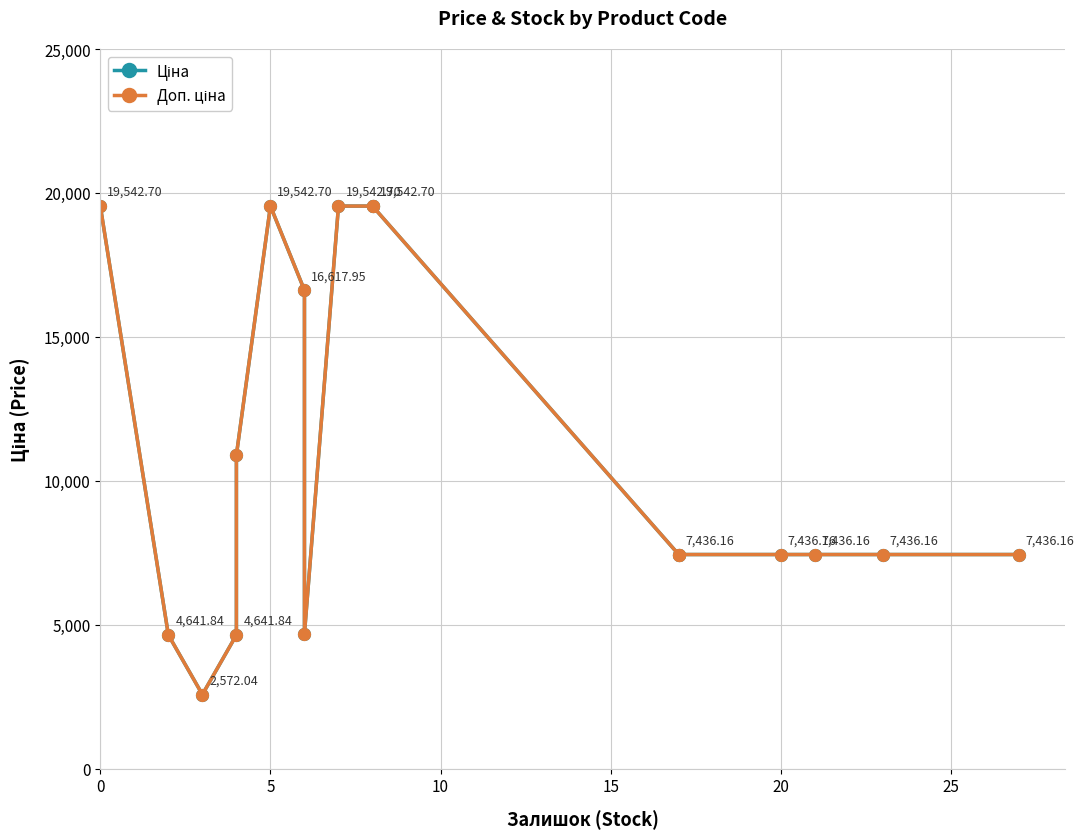

Is this an area chart (filled region under the line)?

No